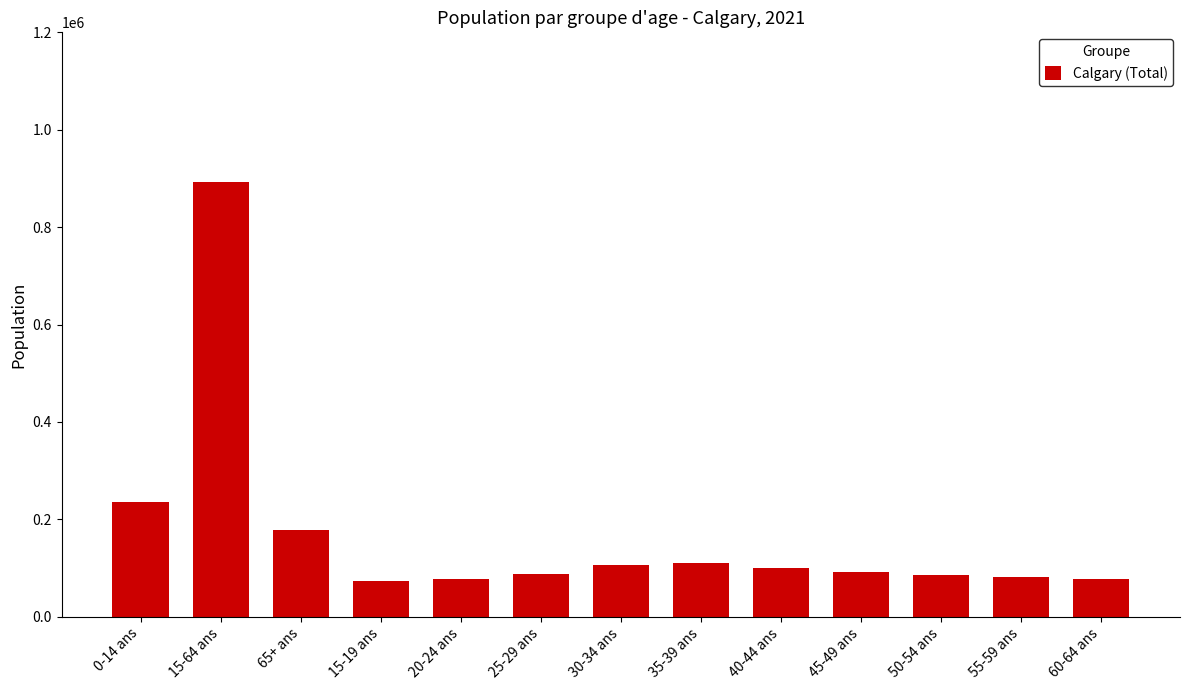

Between 15-64 ans and 35-39 ans, which is larger?

15-64 ans